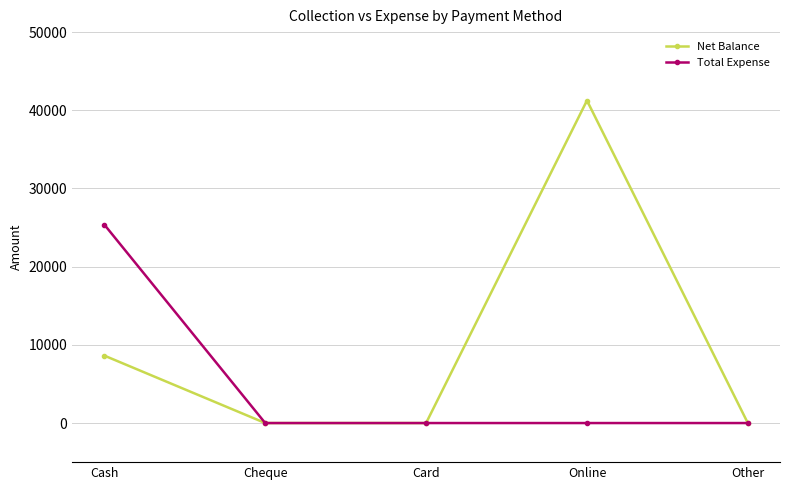

Is this an area chart (filled region under the line)?

No